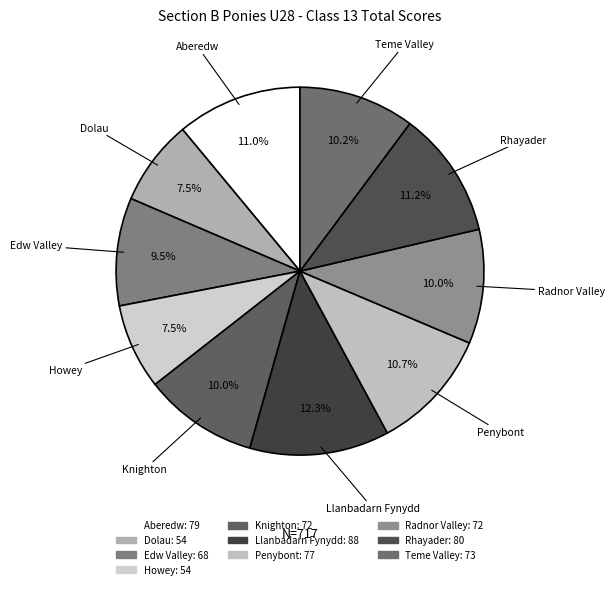

Which slice is the largest?

Llanbadarn Fynydd